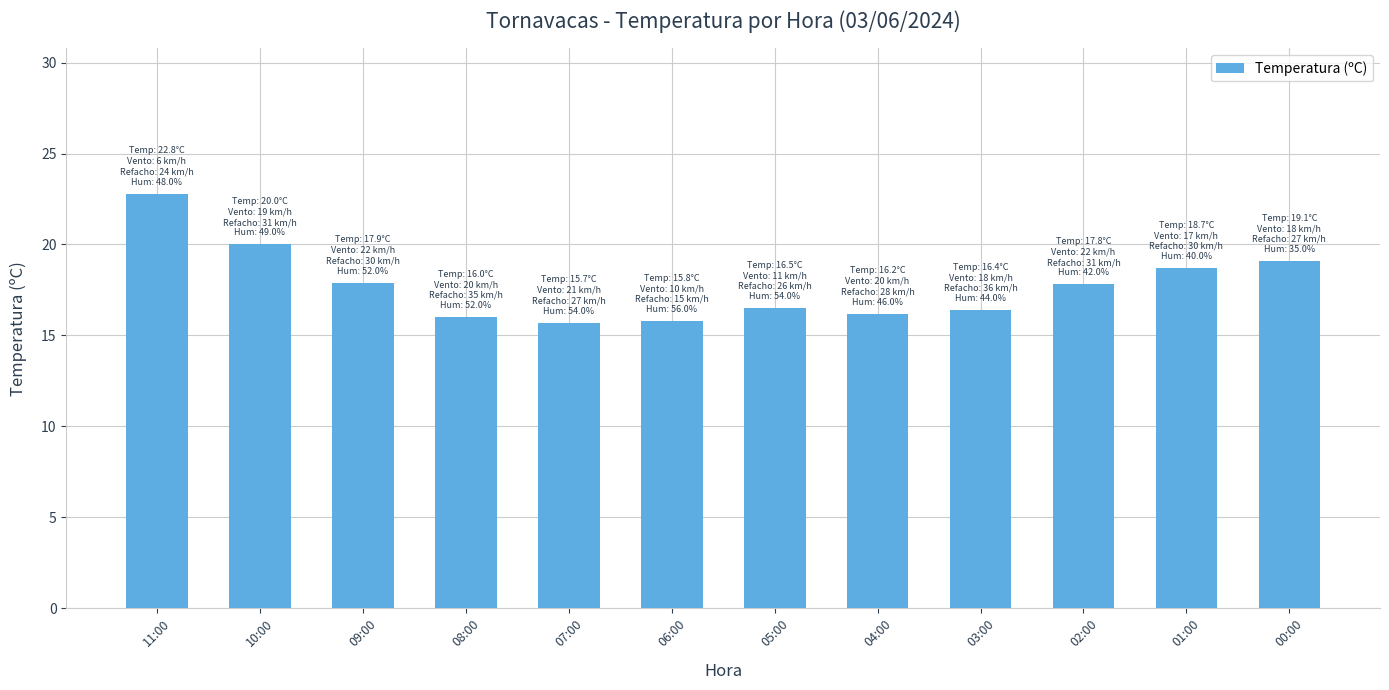

Read the value at 02:00.

17.8